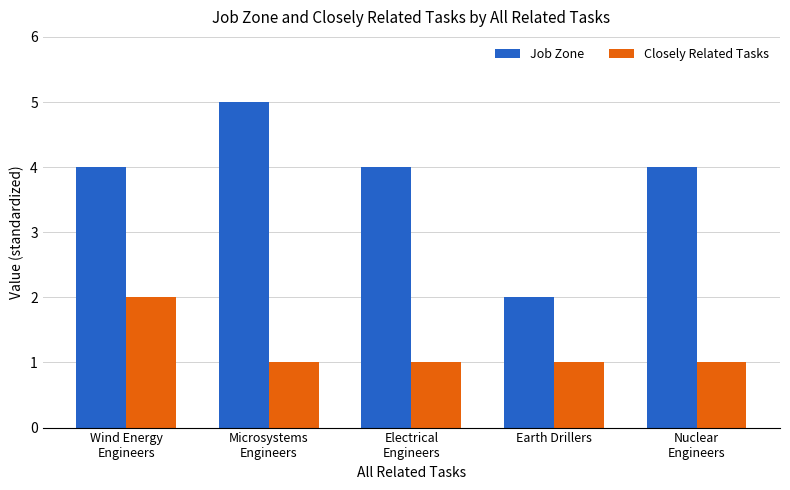

What position from the right is Microsystems
Engineers?

4